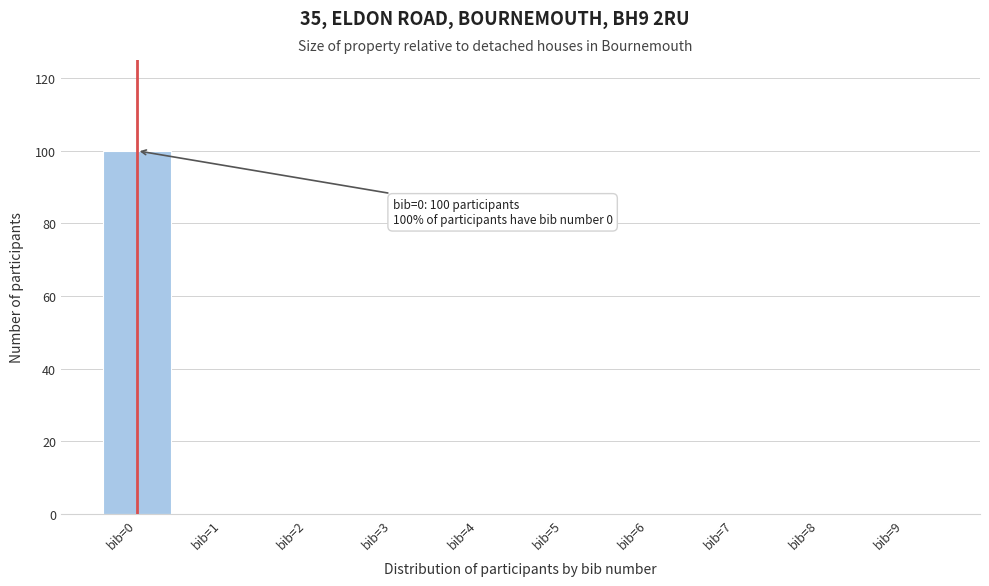

Reading left to right, transcribe all the data shown in this chart.

bib=0=100	bib=1=0	bib=2=0	bib=3=0	bib=4=0	bib=5=0	bib=6=0	bib=7=0	bib=8=0	bib=9=0